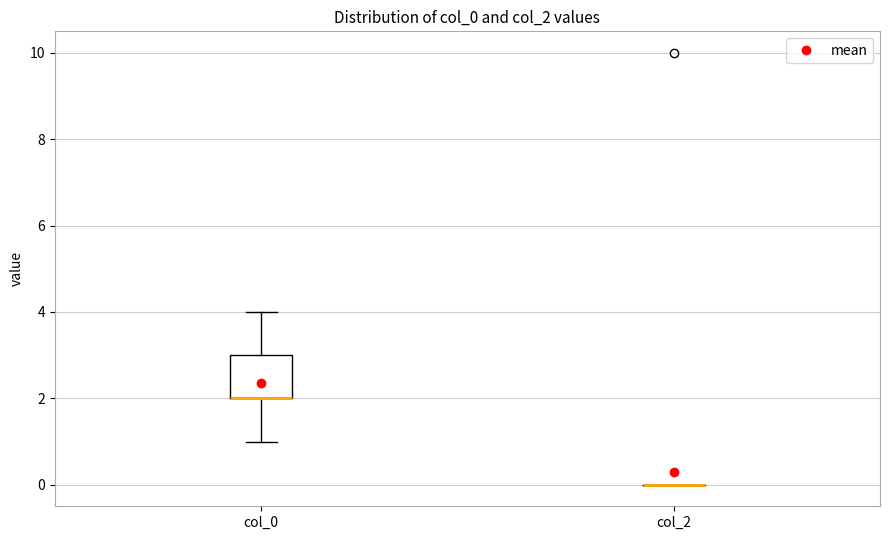

Reading left to right, transcribe this box plot: for each box, give where its median line is, the range the box spans, and where its two whiskers end, as read against the y-axis. The values are not printed on the chart, so give them approximately, as read against the axis.

col_0: median 2 (drawn on the box's lower edge), box 2 to 3, whiskers 1 to 4
col_2: box collapsed to a line at 0, whiskers 0 to 0